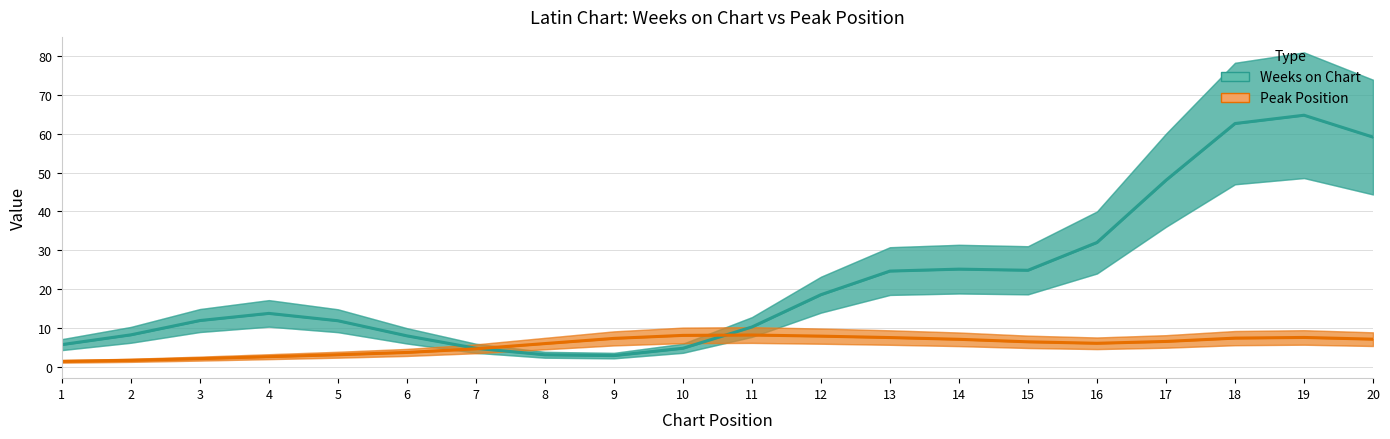

At how many categories does at least one series exceed 54?

3